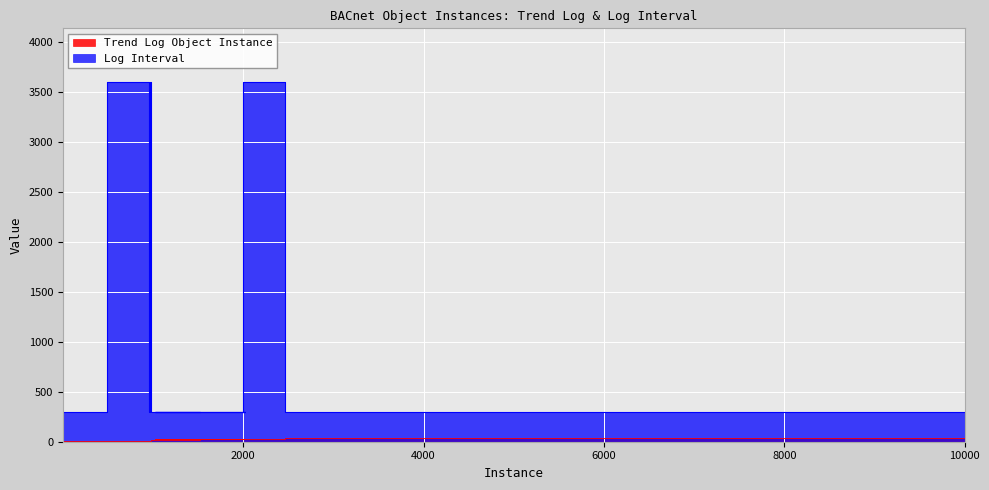

Is the value of Trend Log Object Instance at 1005 greater than the value of Log Interval at 966?

No